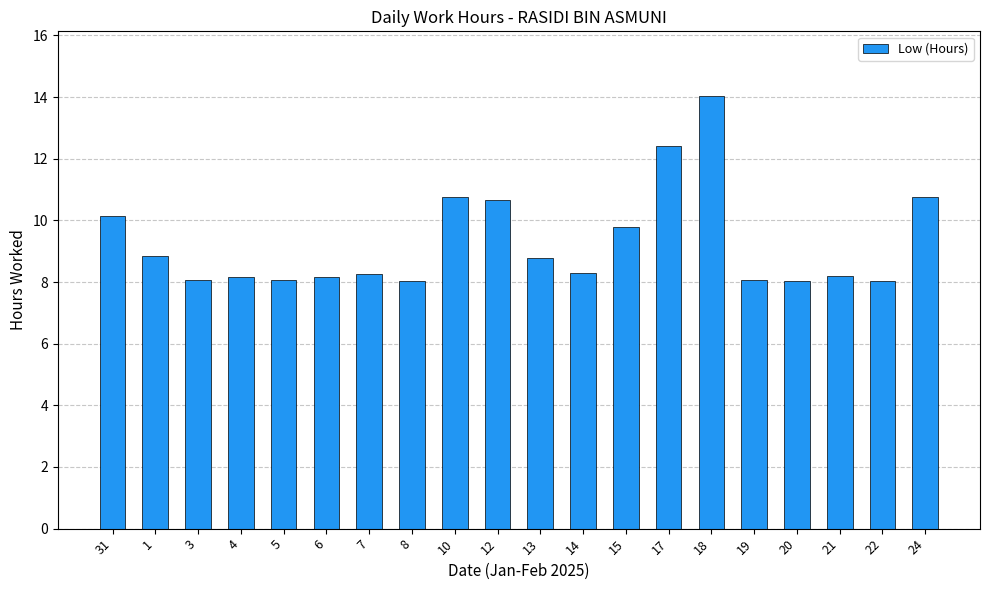

What is the label of the 7th bar from the right?

17